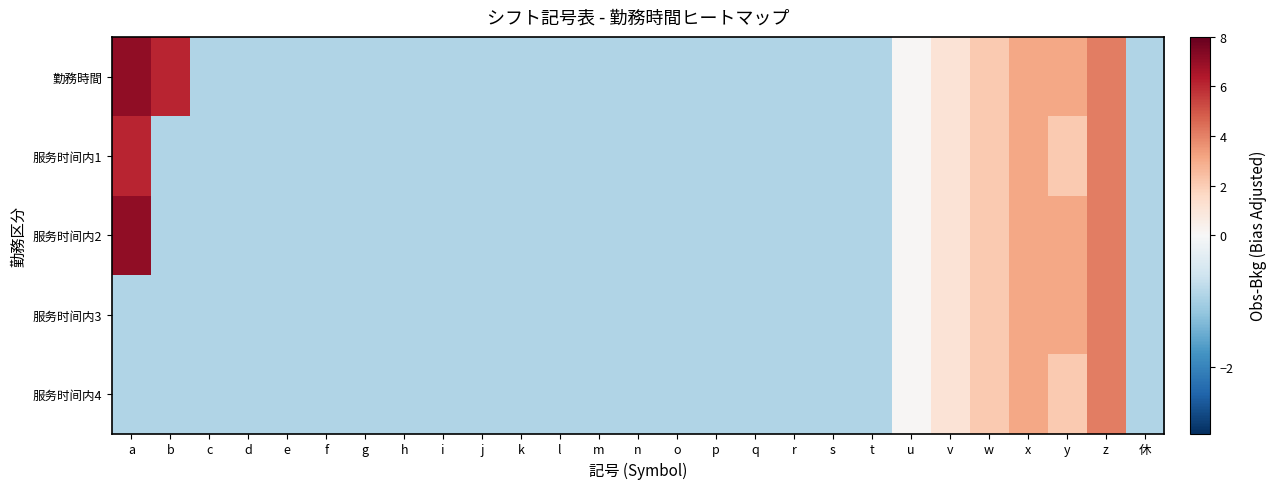

Which category has the highest value across all series?

a